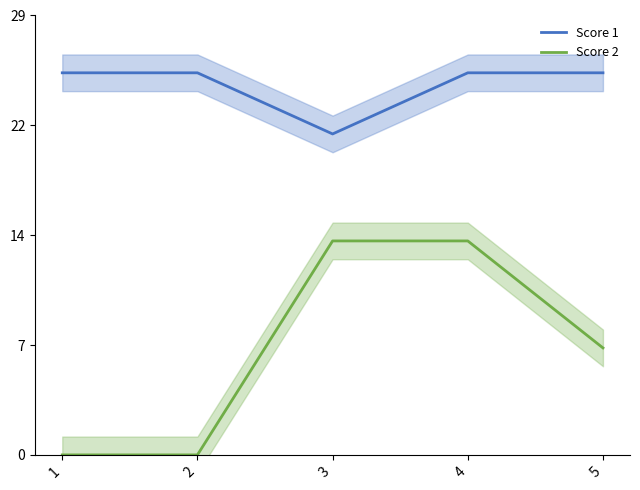

What is the difference between the maximum and minimum values in the Score 1 series?

4